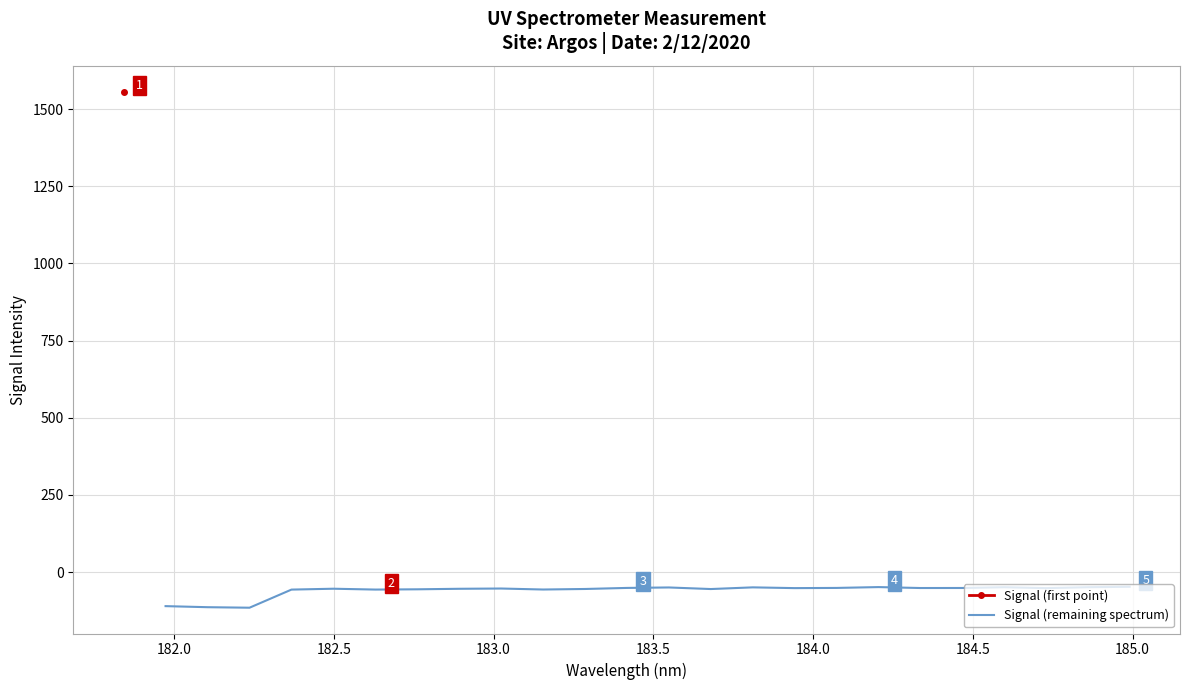

What is the minimum value for Signal (remaining spectrum)?

-115.7